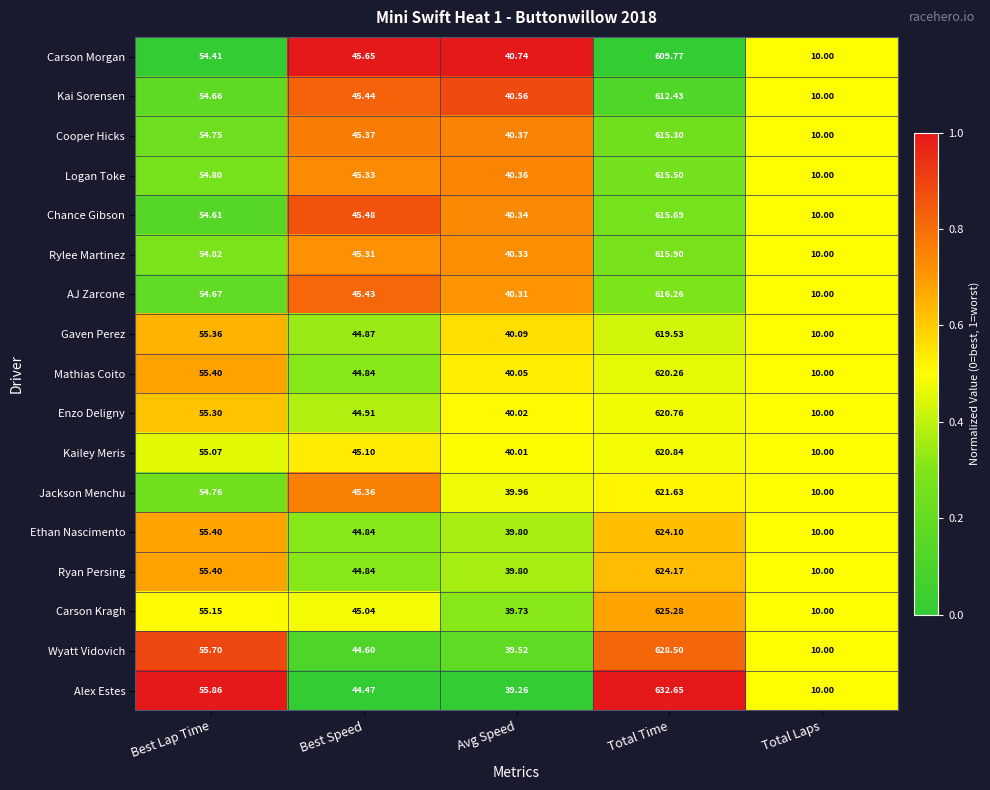

At which category does the chart reach its minimum across all series?

Total Laps